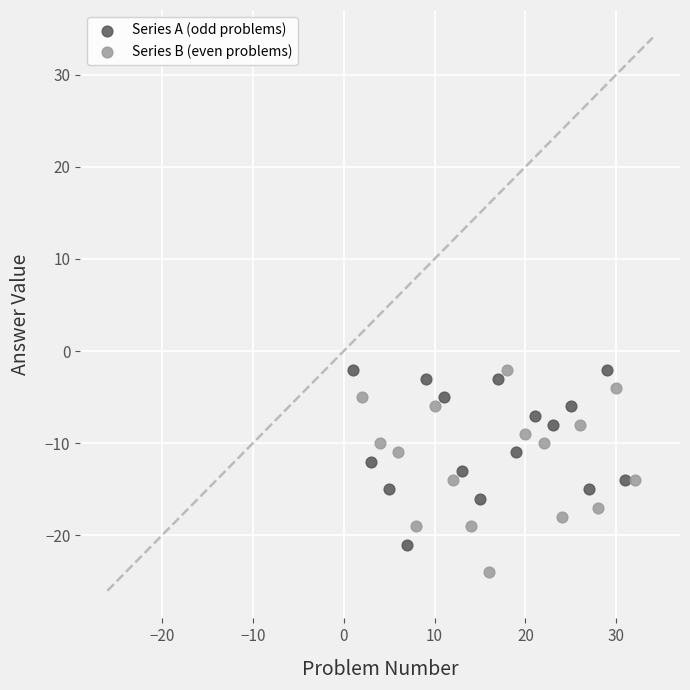

Which series reaches the minimum Y coordinate?

Series B (even problems)